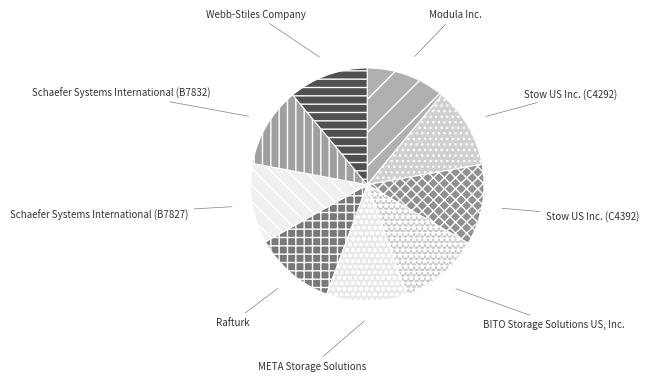

Is Schaefer Systems International (B7832) the majority of the pie?

No